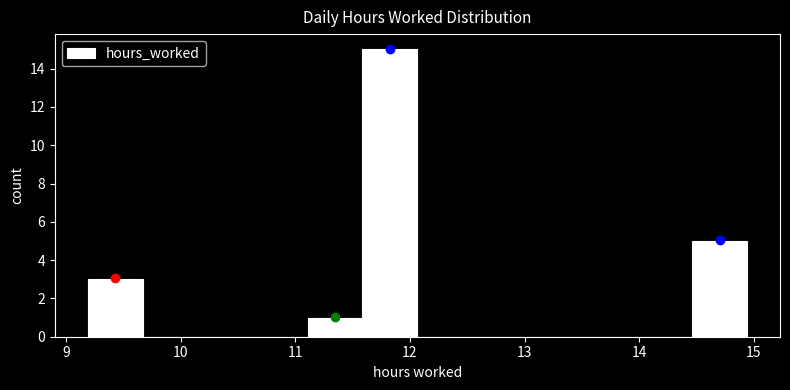

How tall is the bar that spans 9.2 to 9.7 on the x-axis? Neither the bar edges nor the heights are printed on the chart, so give them approximately, as read against the axes.

3